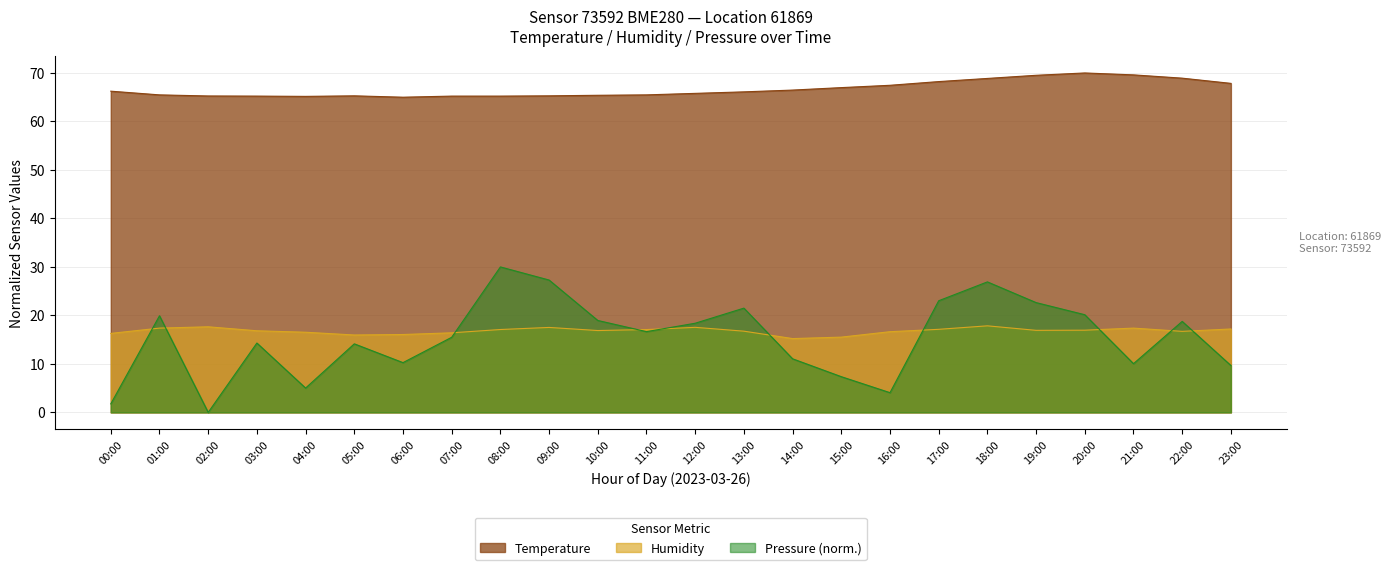

In Temperature, how many points are lower than both neighbors (excluding endpoints)?

2